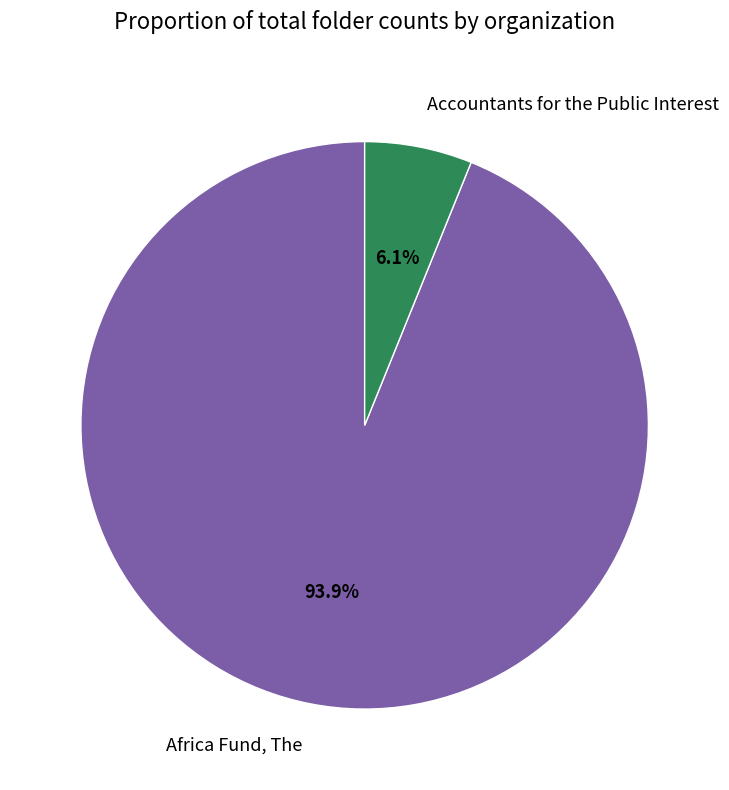

True or false: Africa Fund, The accounts for 99% of the total.

False